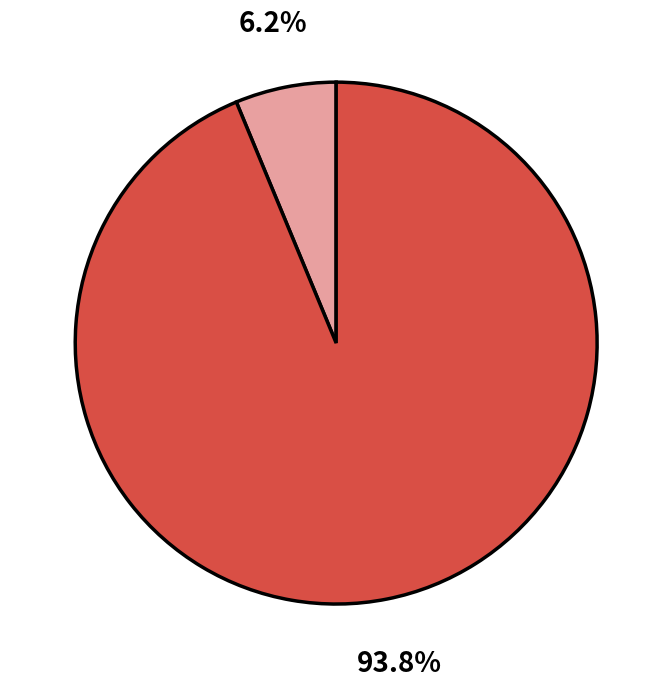

Does any single category account for the majority?

Yes